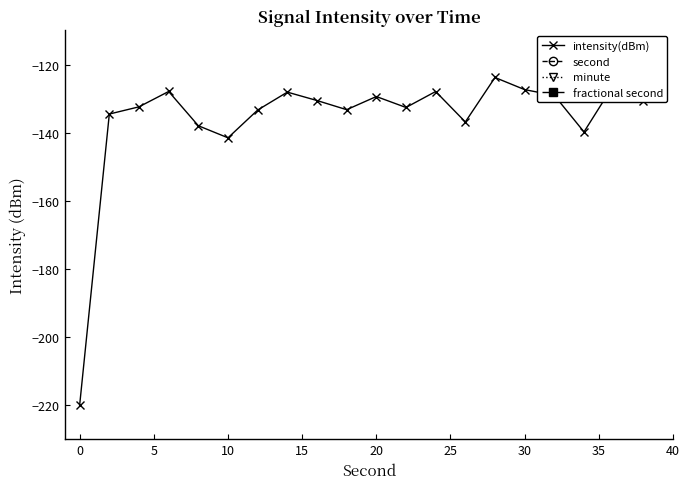

What is the difference between the highest and lowest values at 10?

133.9